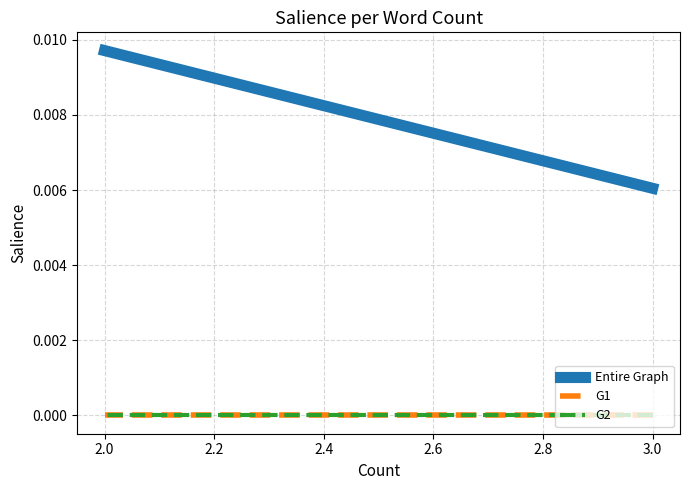

True or false: G1 and Entire Graph cross at least once.

False